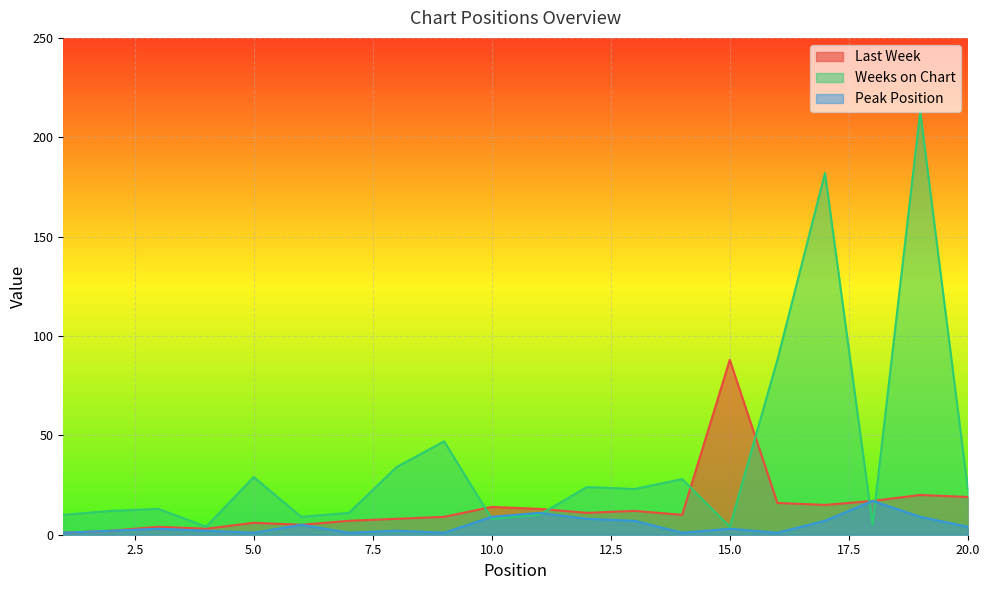

List the series in order of their peak value, highest first.

Weeks on Chart, Last Week, Peak Position